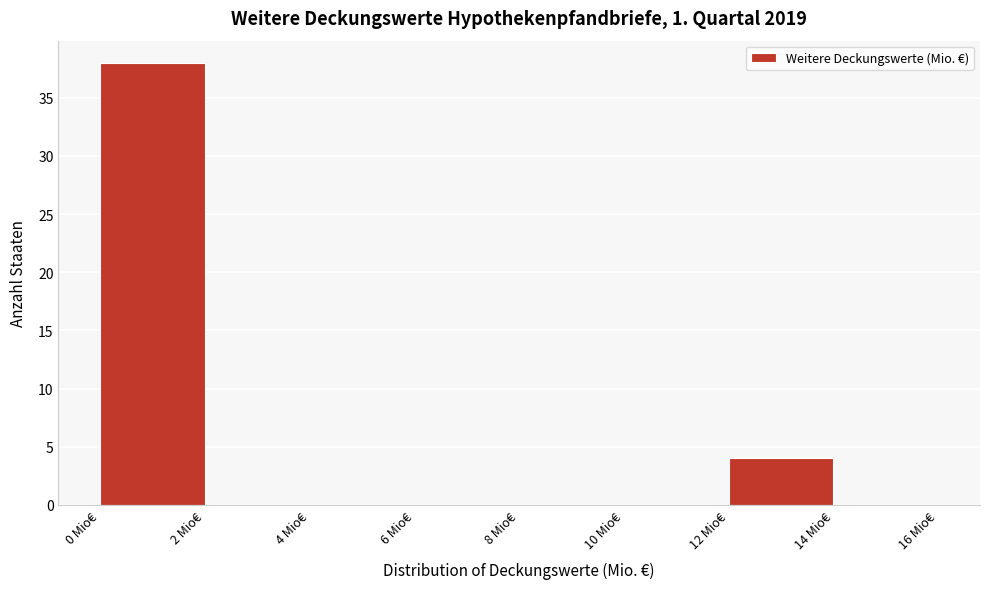

Reading left to right, list every bar in this chart as the range it spans on the x-axis followed by its height. The values are not printed on the chart, so give them approximately, as read against the axis.

0 to 2: 38
2 to 4: 0
4 to 6: 0
6 to 8: 0
8 to 10: 0
10 to 12: 0
12 to 14: 4
14 to 16: 0